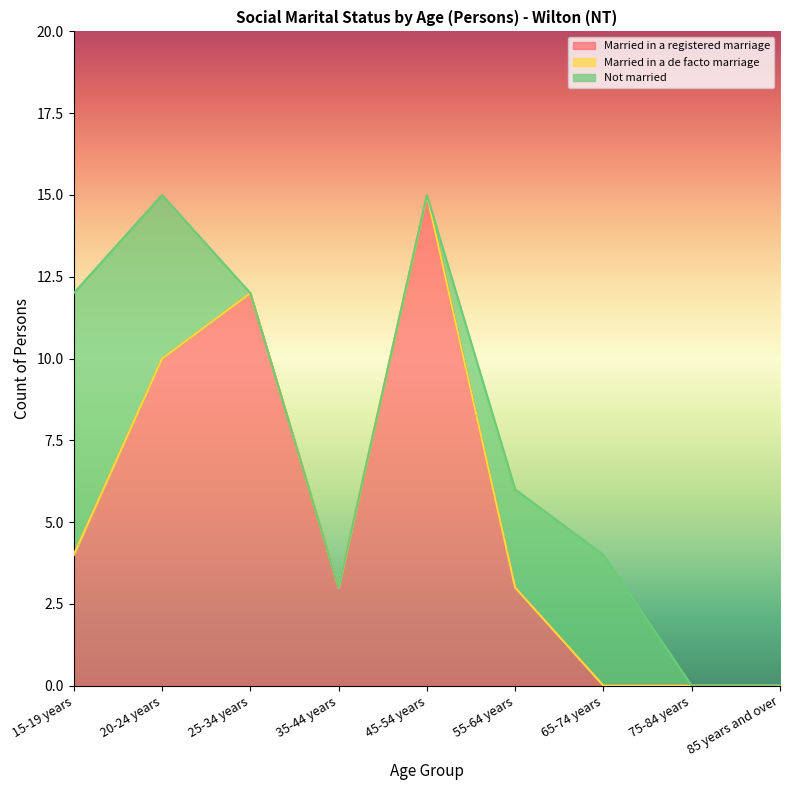

Which category has the highest value in the Not married series?

15-19 years